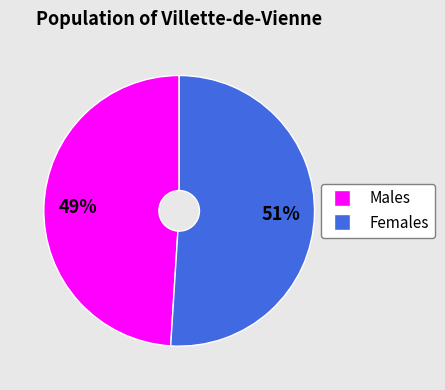

To the nearest percent, what is the average slice percentage?

50%